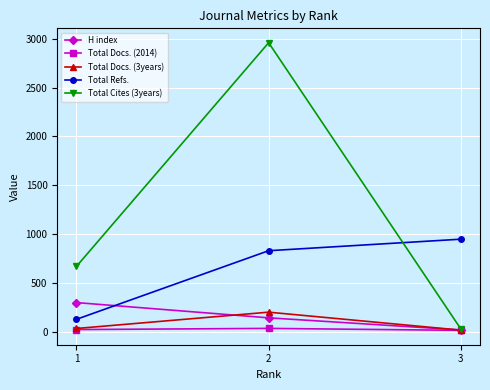

What is the average value of the Total Docs. (2014) series?

24